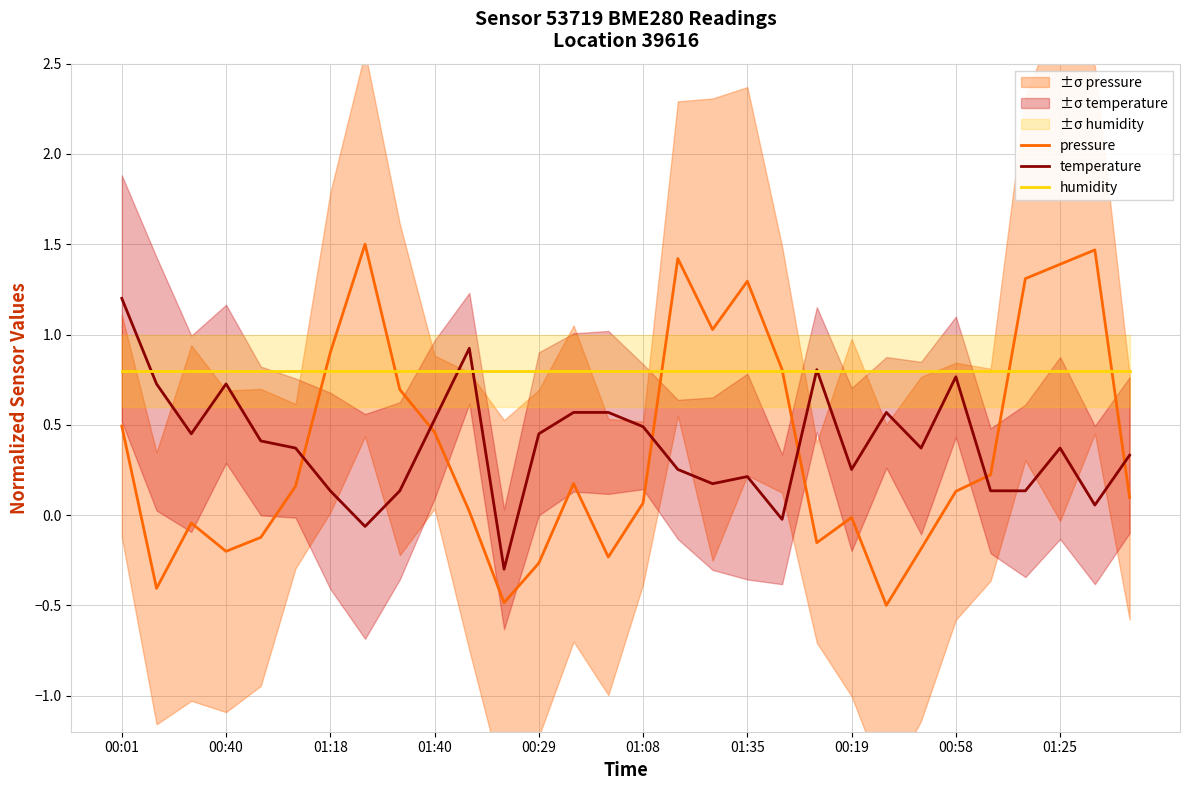

Which series has the largest total across all categories?

humidity